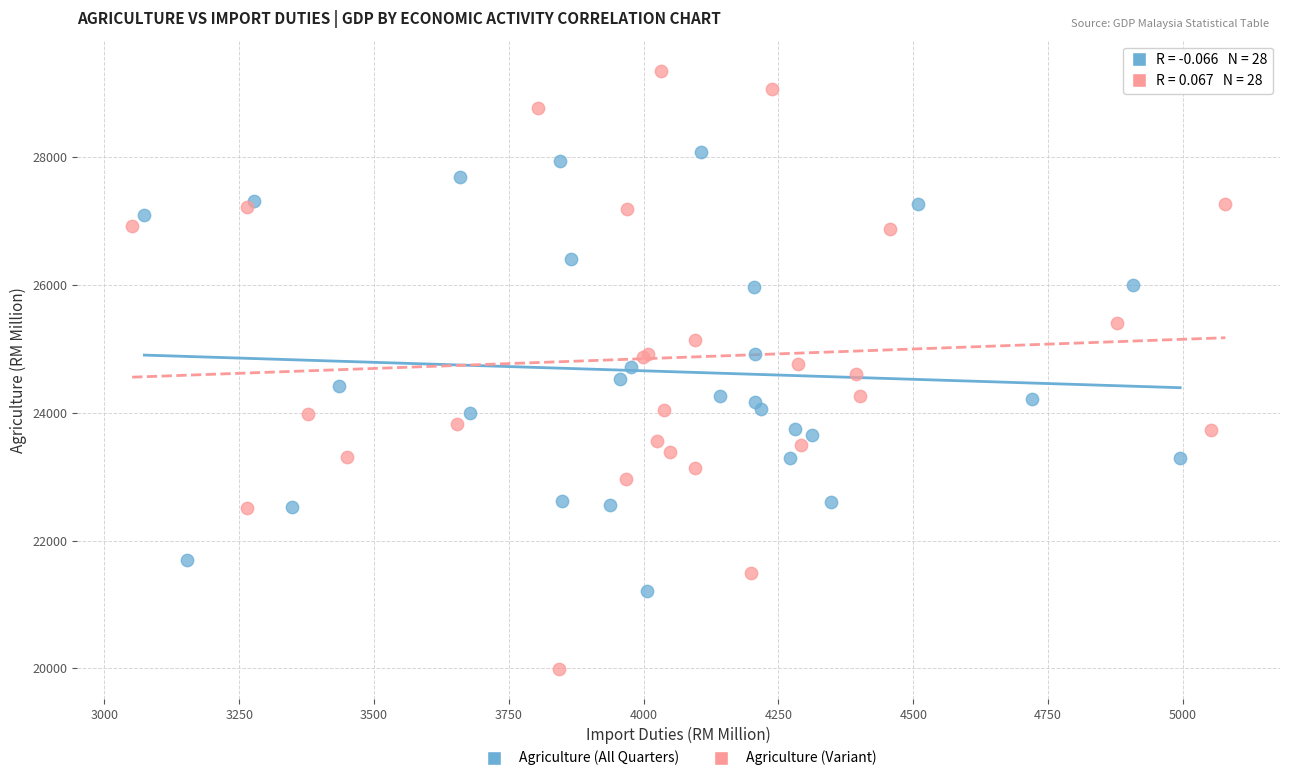

Which series reaches the maximum Y coordinate?

Agriculture (Variant)